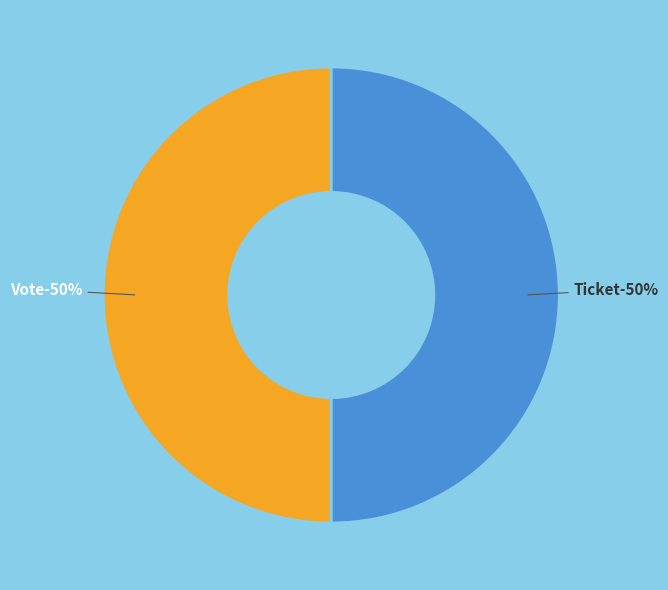

Do Ticket (io_index=0) and Vote (io_index=1) together represent more than half of the pie?

Yes